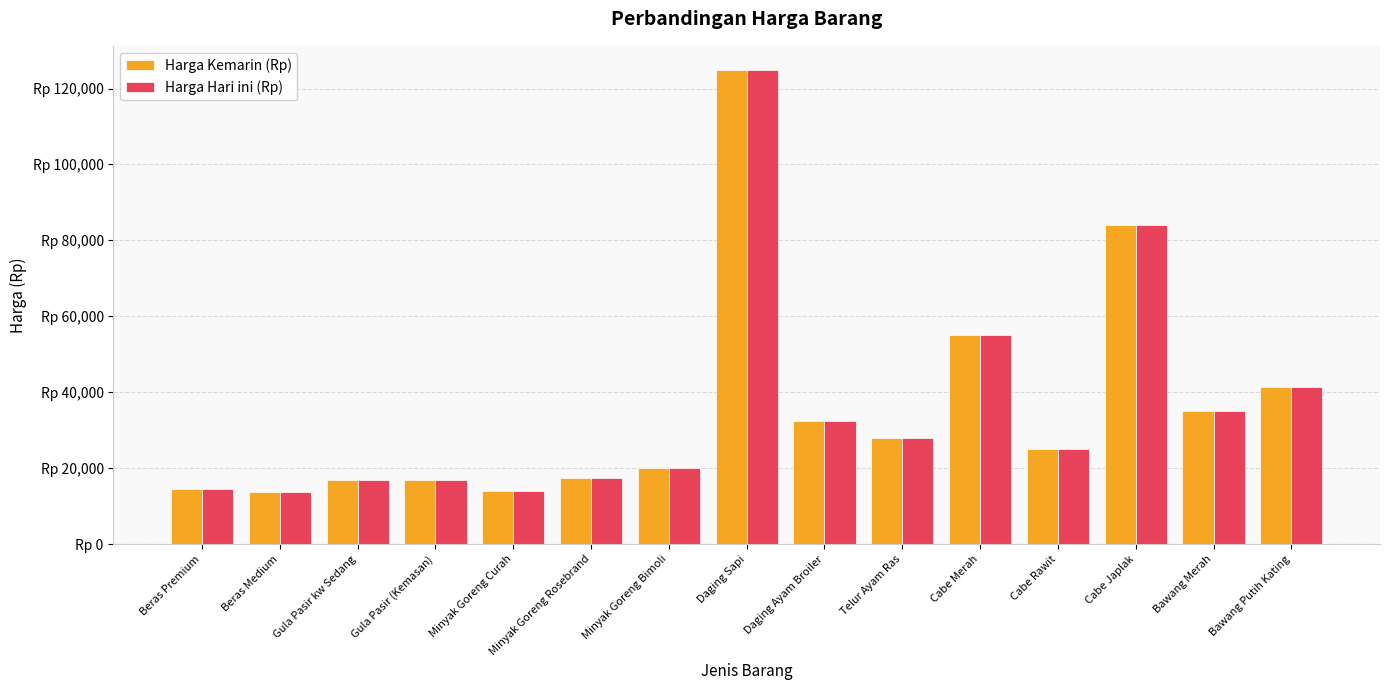

What are all the series names shown in the legend?

Harga Kemarin (Rp), Harga Hari ini (Rp)